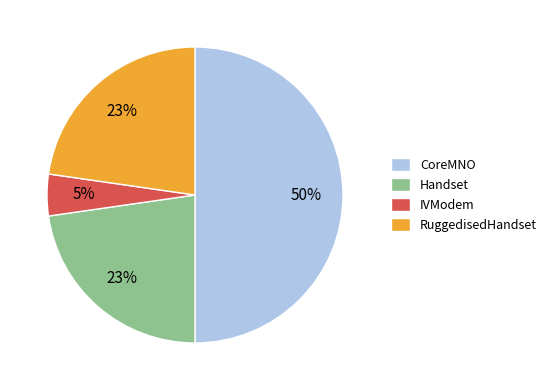

Does Handset account for over 50% of the chart?

No